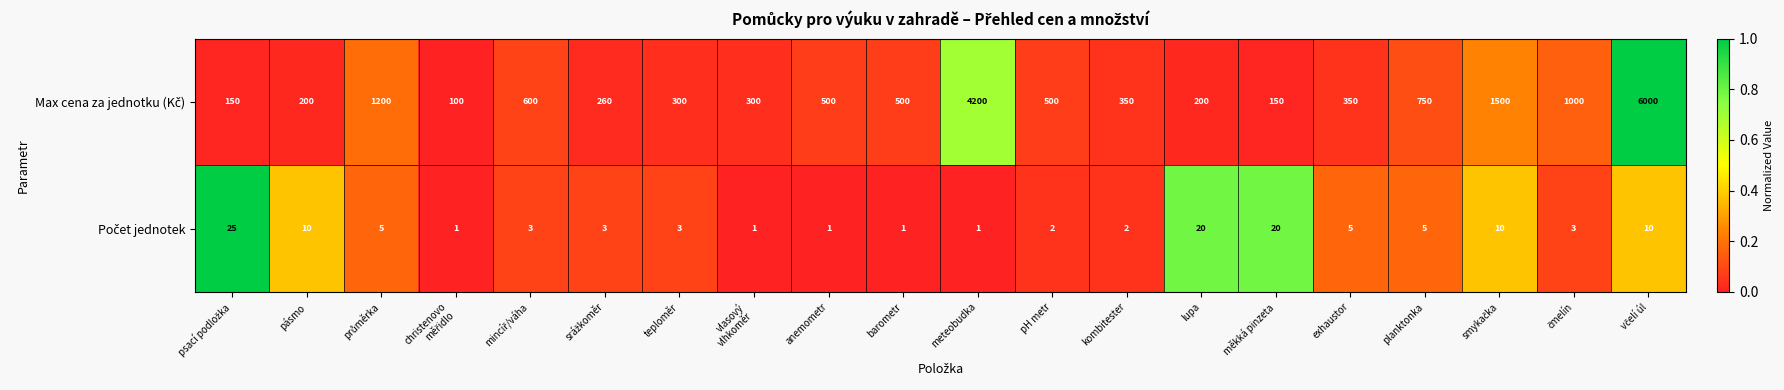

What is the greatest value displayed?

6000